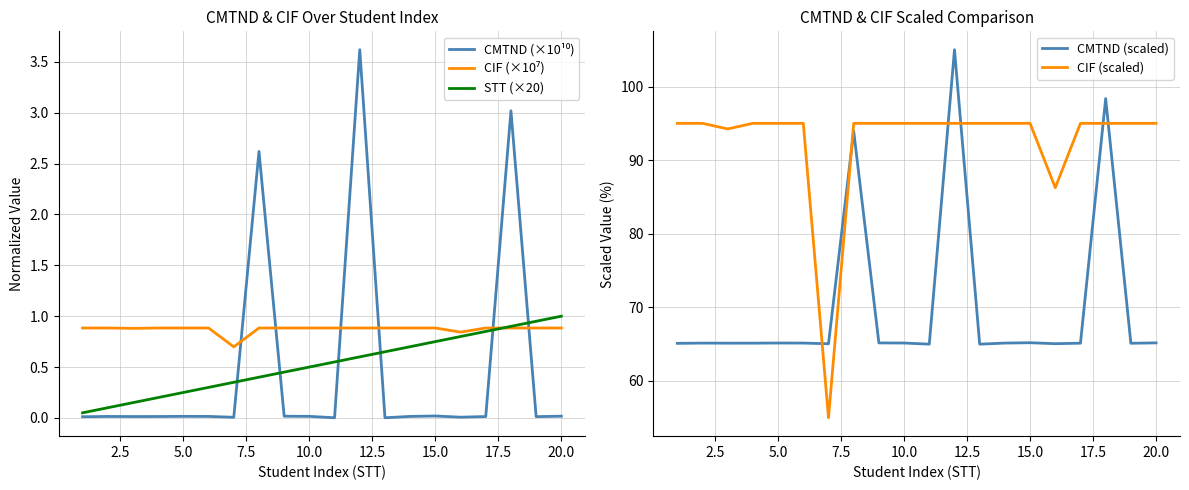

Which series has the largest total across all categories?

CIF (scaled)